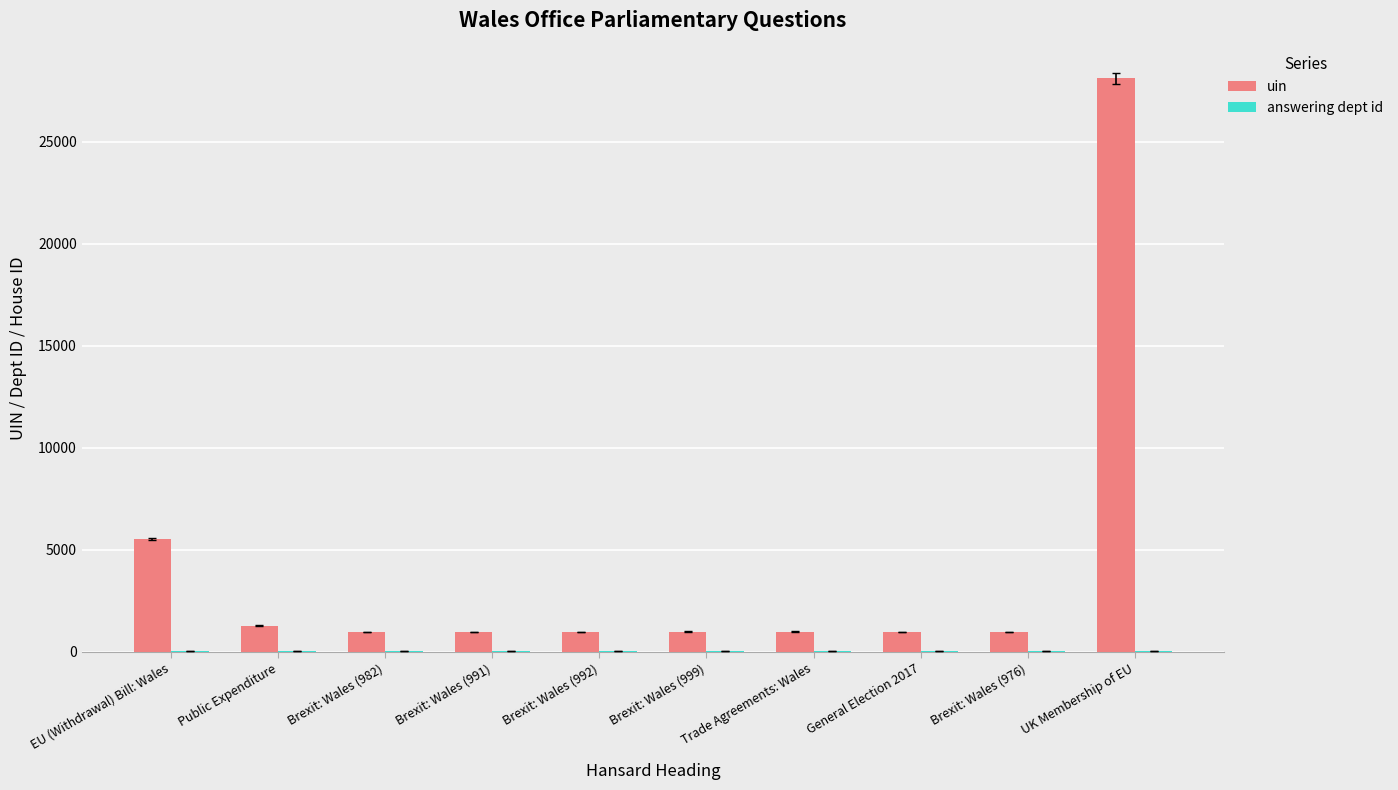

The uin series shows 12016 at UK Membership of EU. True or false?

False